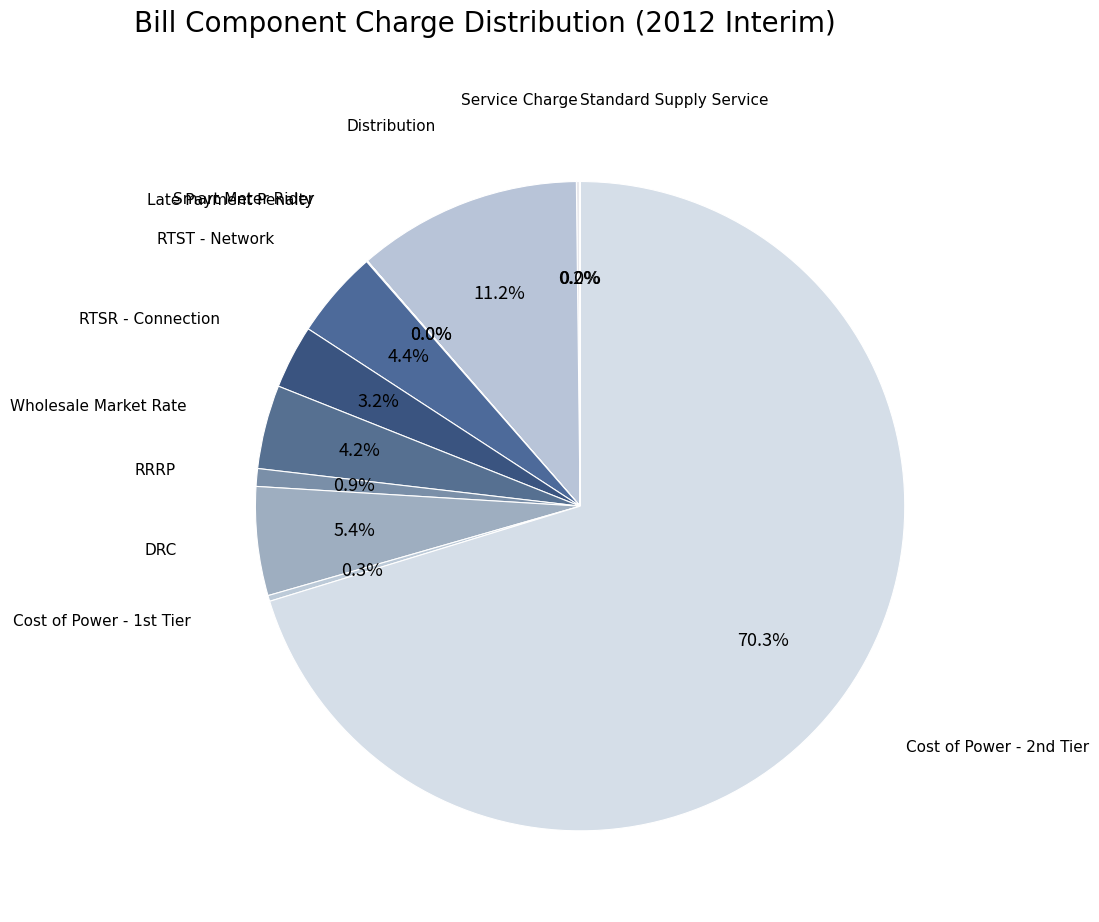

Rank the categories by value from highest to lowest.

Cost of Power - 2nd Tier, Distribution, DRC, RTST - Network, Wholesale Market Rate, RTSR - Connection, RRRP, Cost of Power - 1st Tier, Service Charge, Late Payment Penalty, Smart Meter Rider, Standard Supply Service